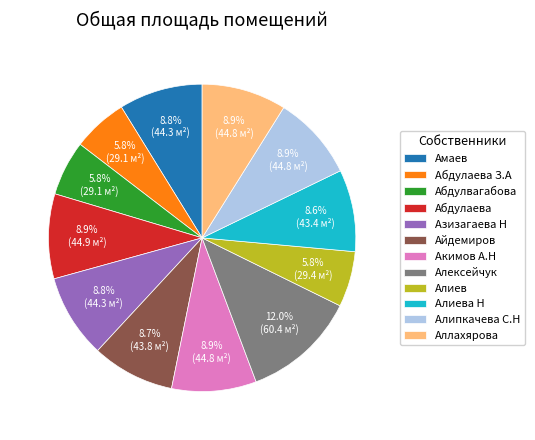

To the nearest percent, what is the difference between the largest and smallest slice percentages?

6%